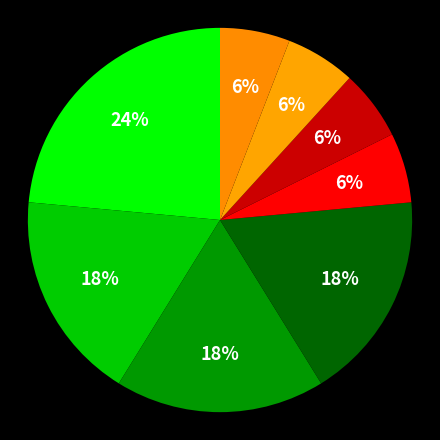

How many slices are in this pie chart?

8